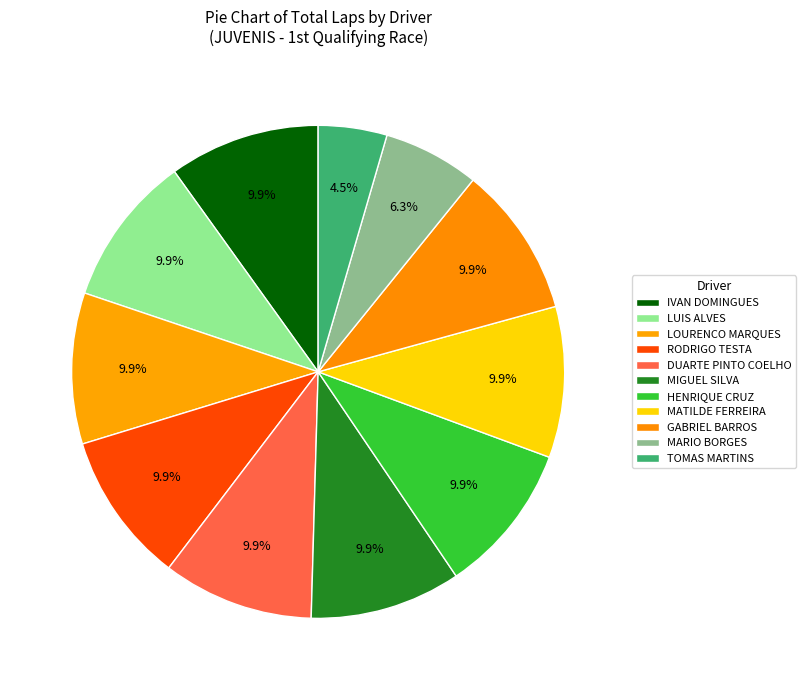

Is there a majority slice in this chart?

No